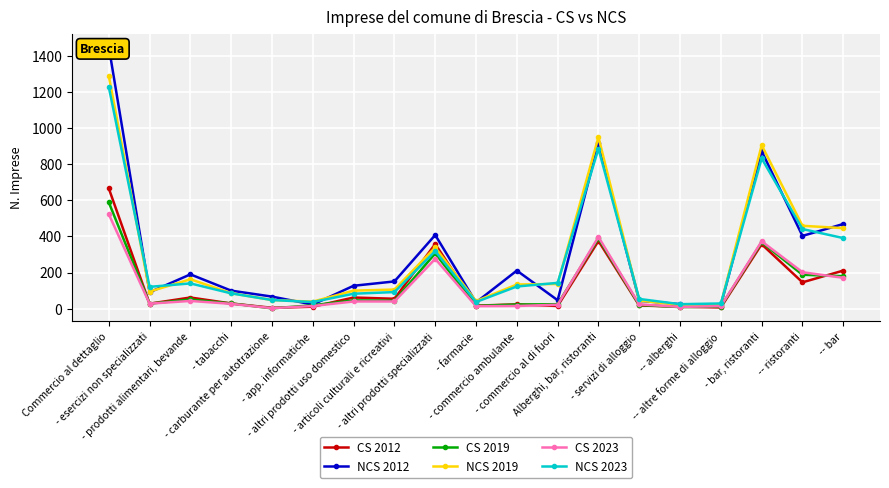

What is the spread (max minus min) of values at - commercio al di fuori?

128